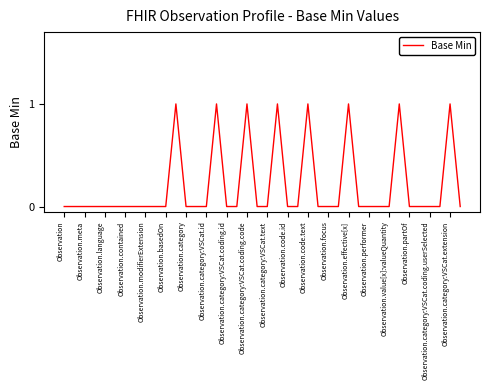

Does the chart have visible grid lines?

No